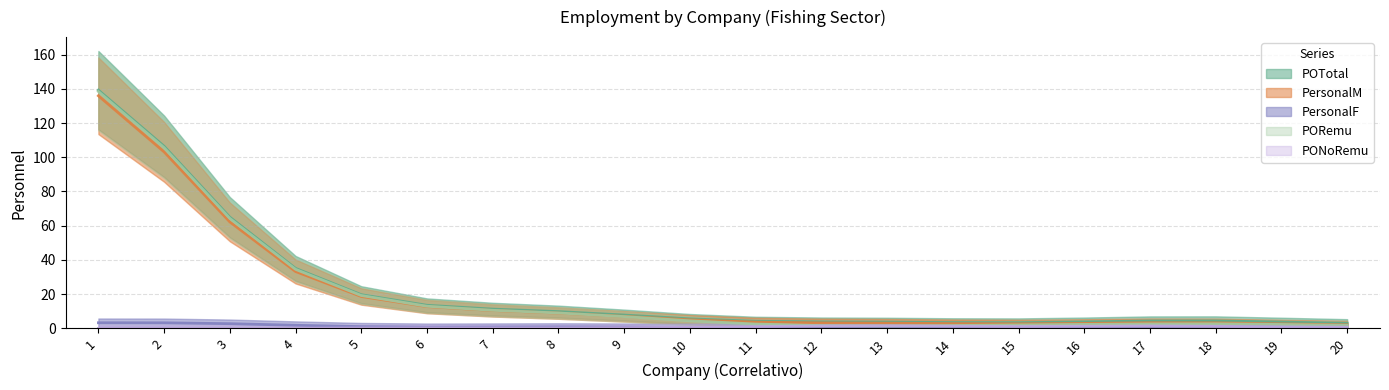

What is the average value of the PersonalM series?

21